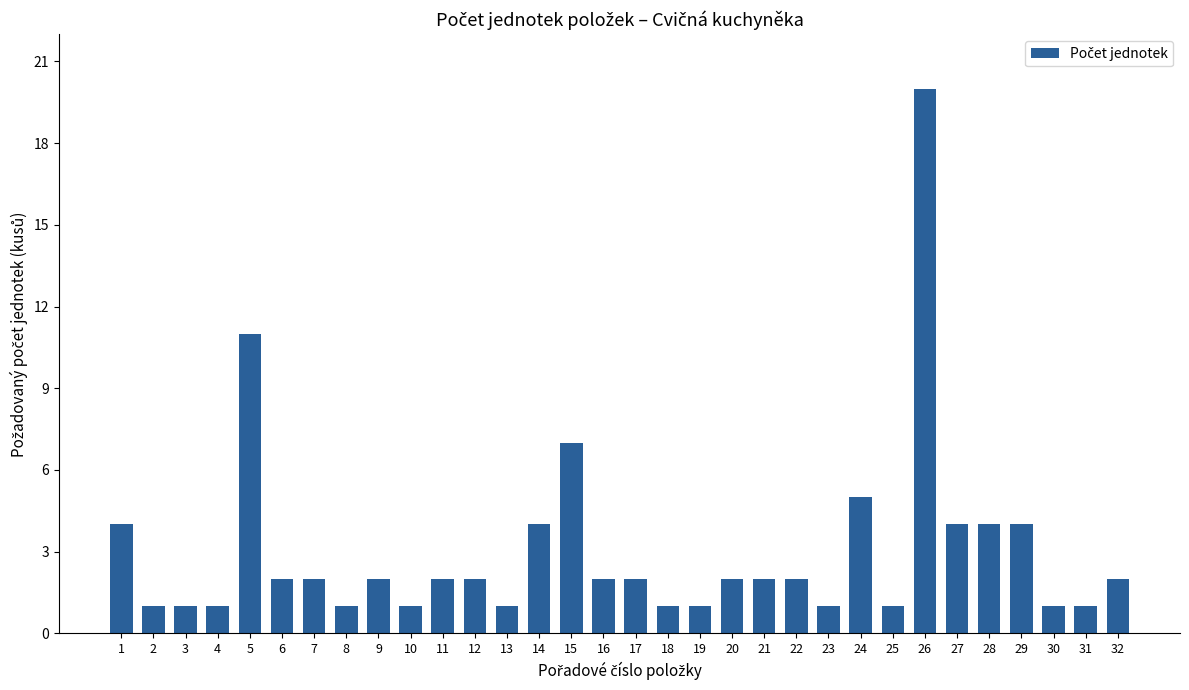

How many data points are less than 2?

12